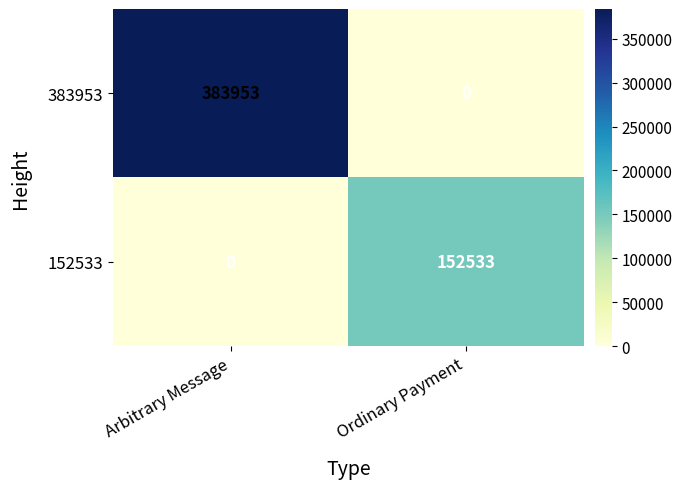

Between Arbitrary Message and Ordinary Payment, which series saw the biggest shift?

383953